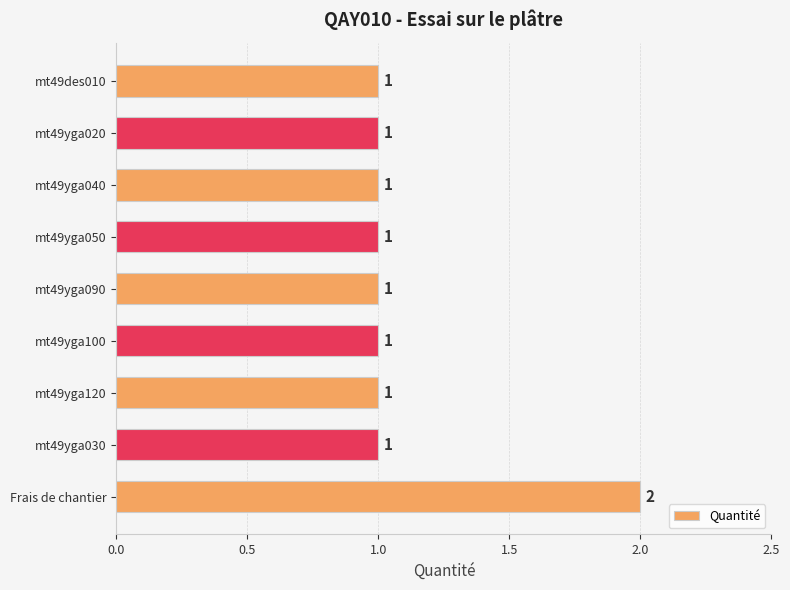

At which category does the chart reach its peak across all series?

Frais de chantier